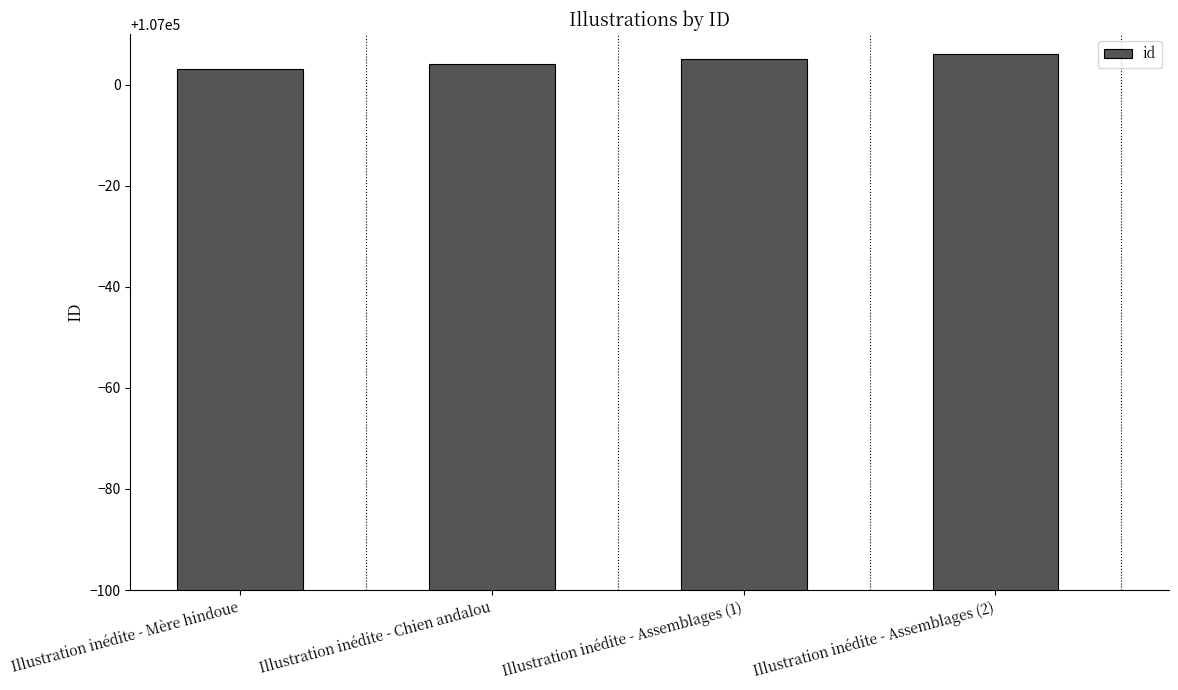

Which has a higher value, Illustration inédite - Chien andalou or Illustration inédite - Mère hindoue?

Illustration inédite - Chien andalou